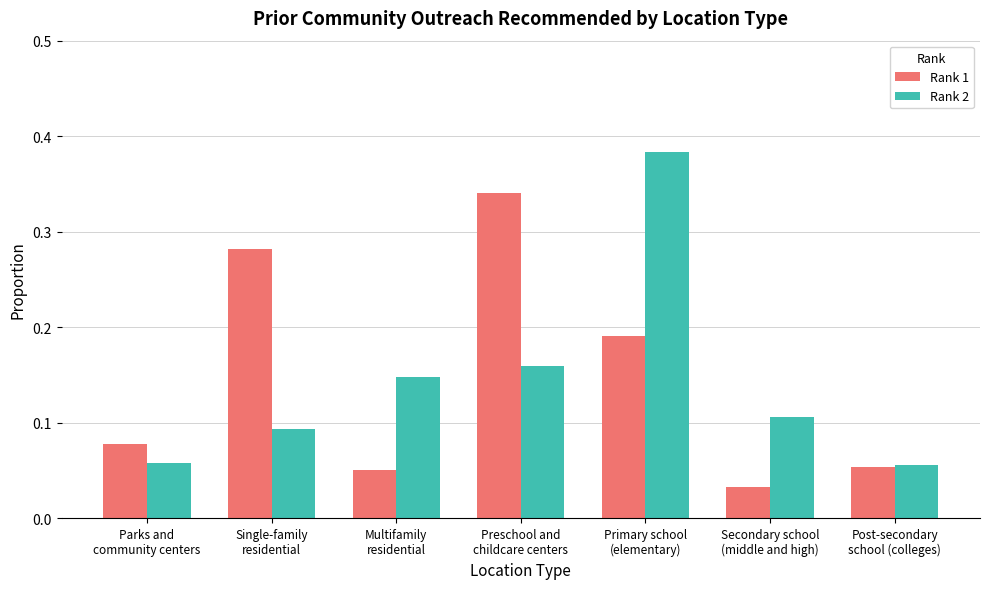

What is the total value across all series at Primary school
(elementary)?

0.6